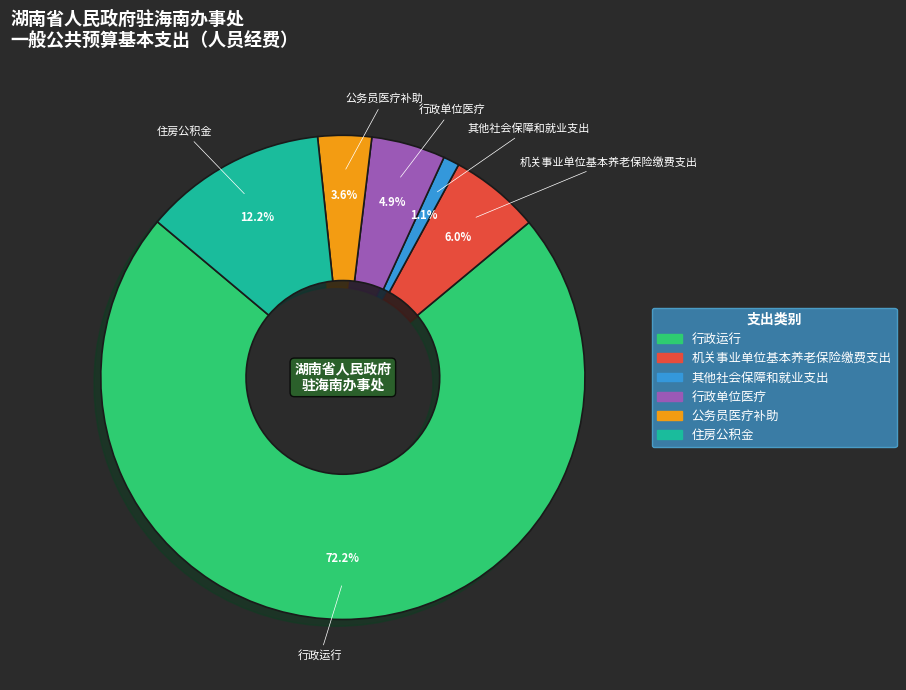

Is there a majority slice in this chart?

Yes